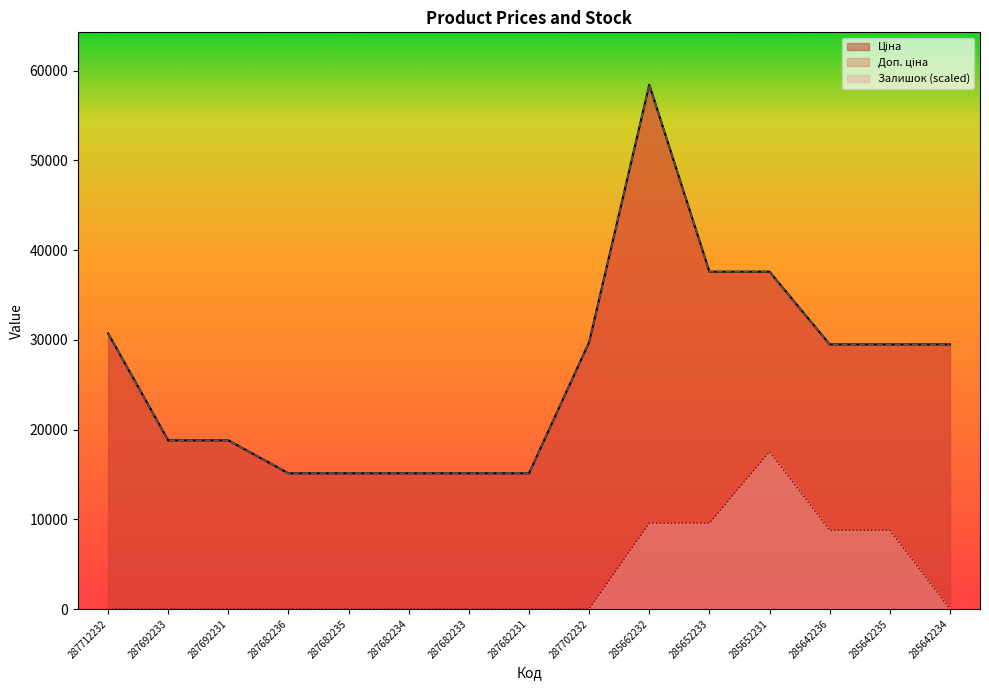

True or false: Доп. ціна and Залишок intersect in this chart.

False